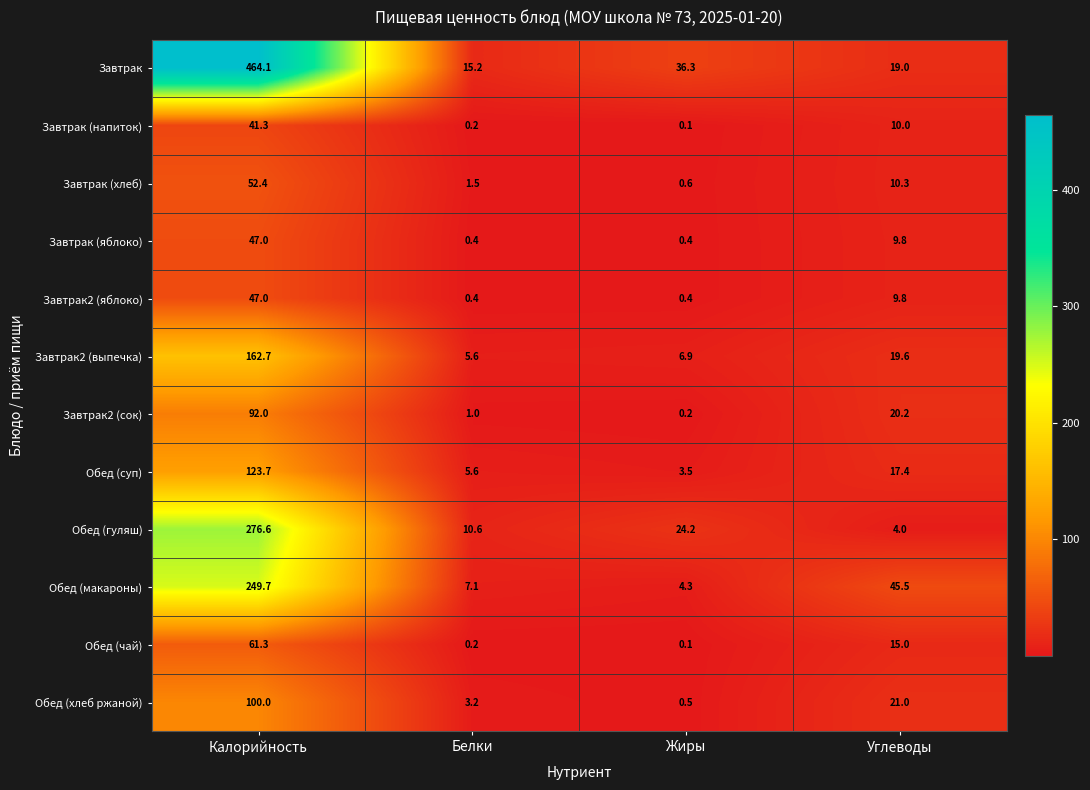

Which category has the lowest value across all series?

Жиры